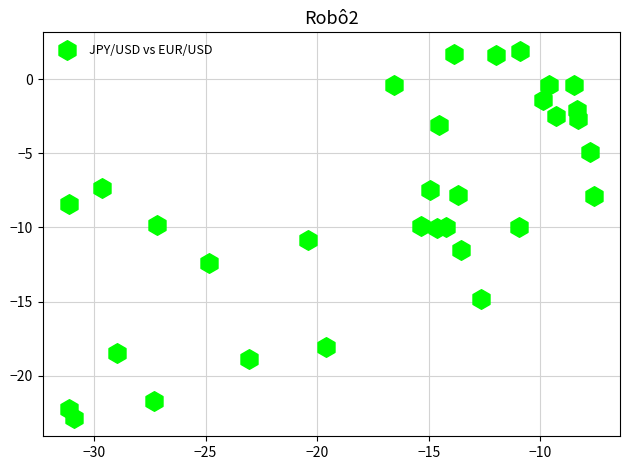

What is the range of Y values (max minus min)?

24.8